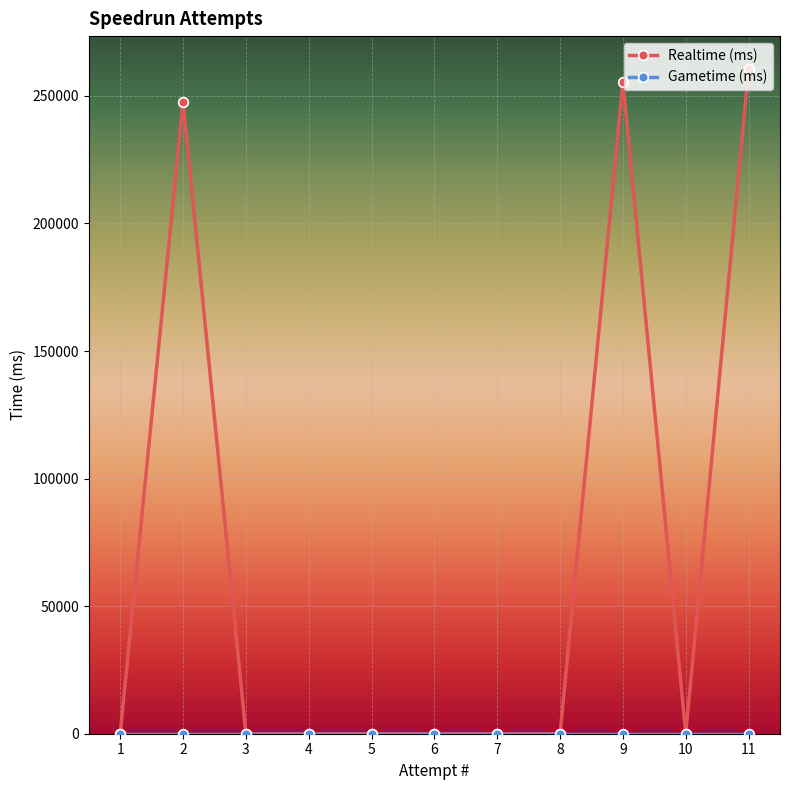

Which series has the largest total across all categories?

Realtime (ms)